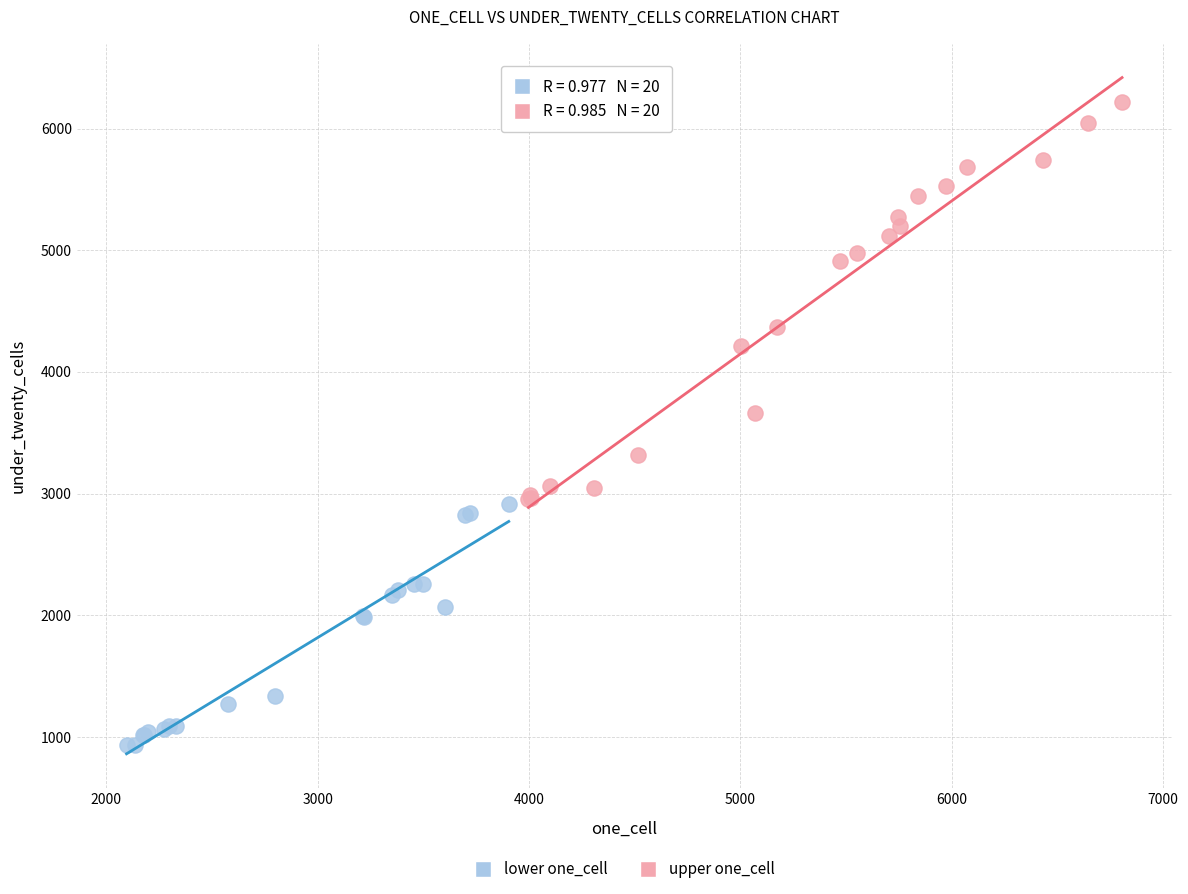

Which series contains the highest Y value?

upper one_cell